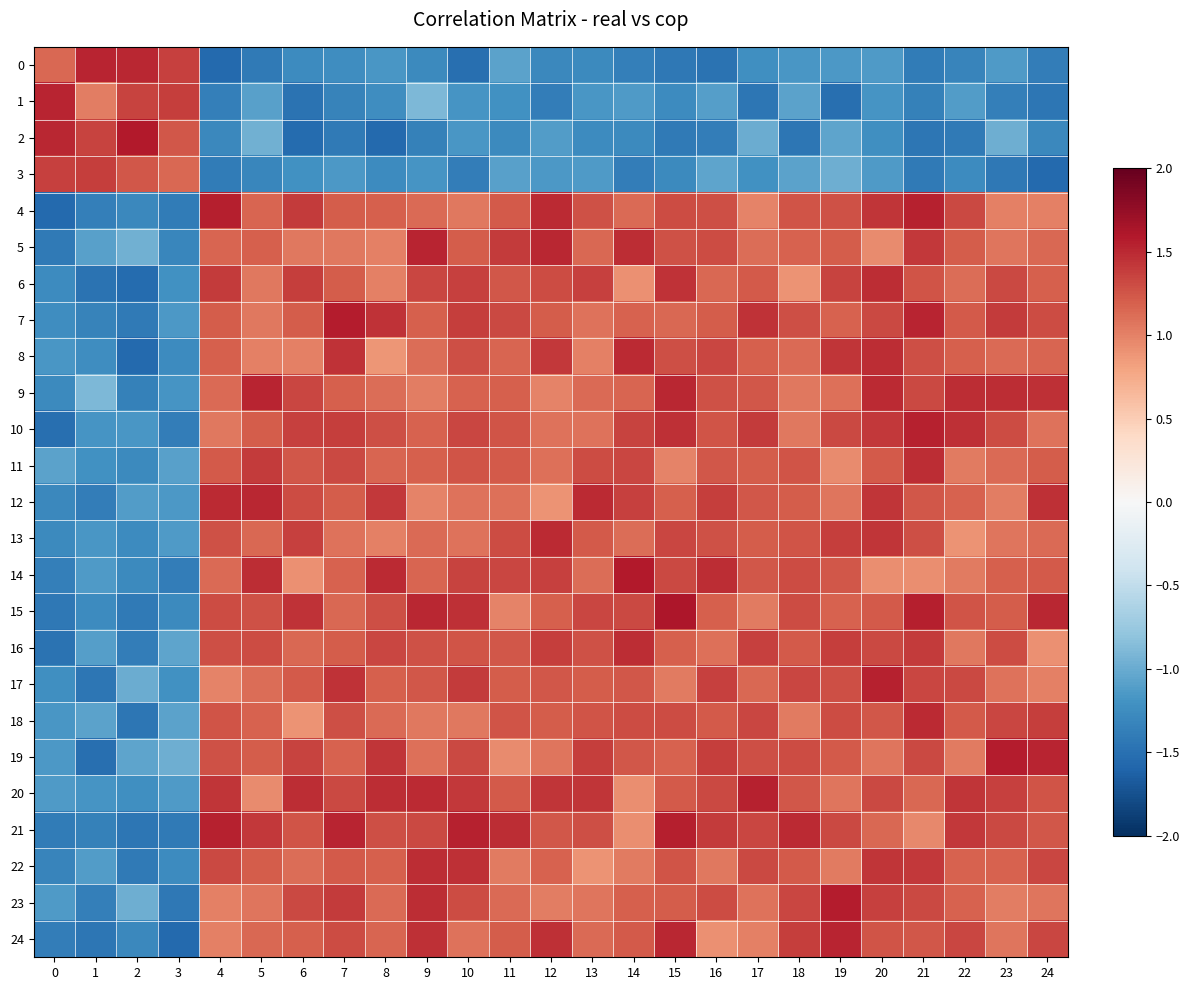

At which category is the sum across all series the highest?

20